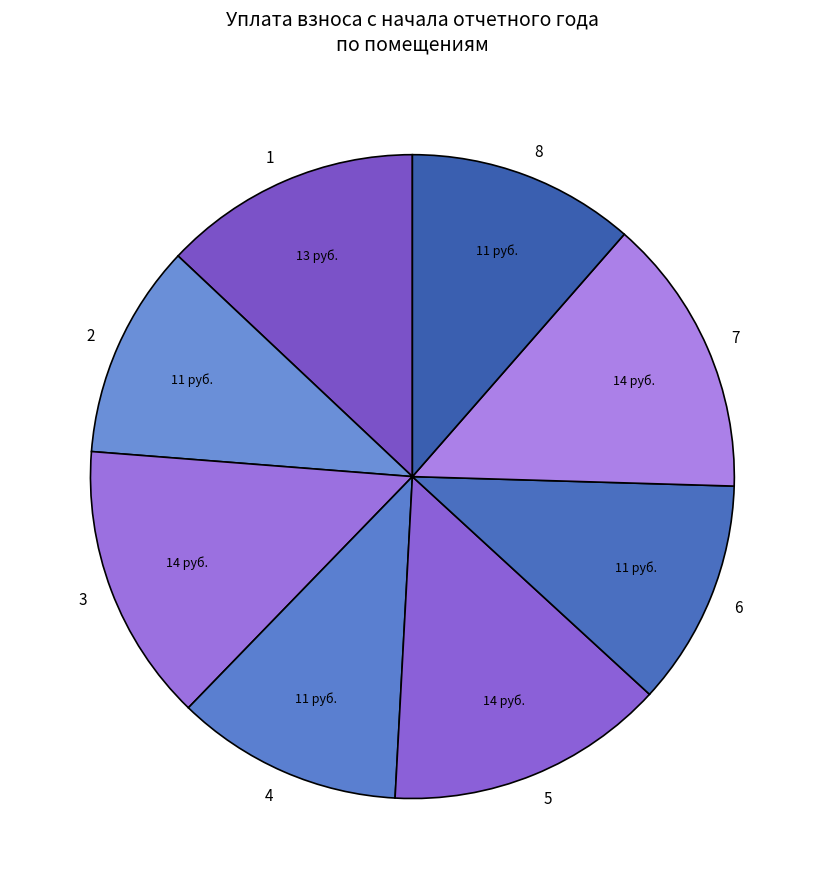

The 6 slice represents 11% of the pie. True or false?

True